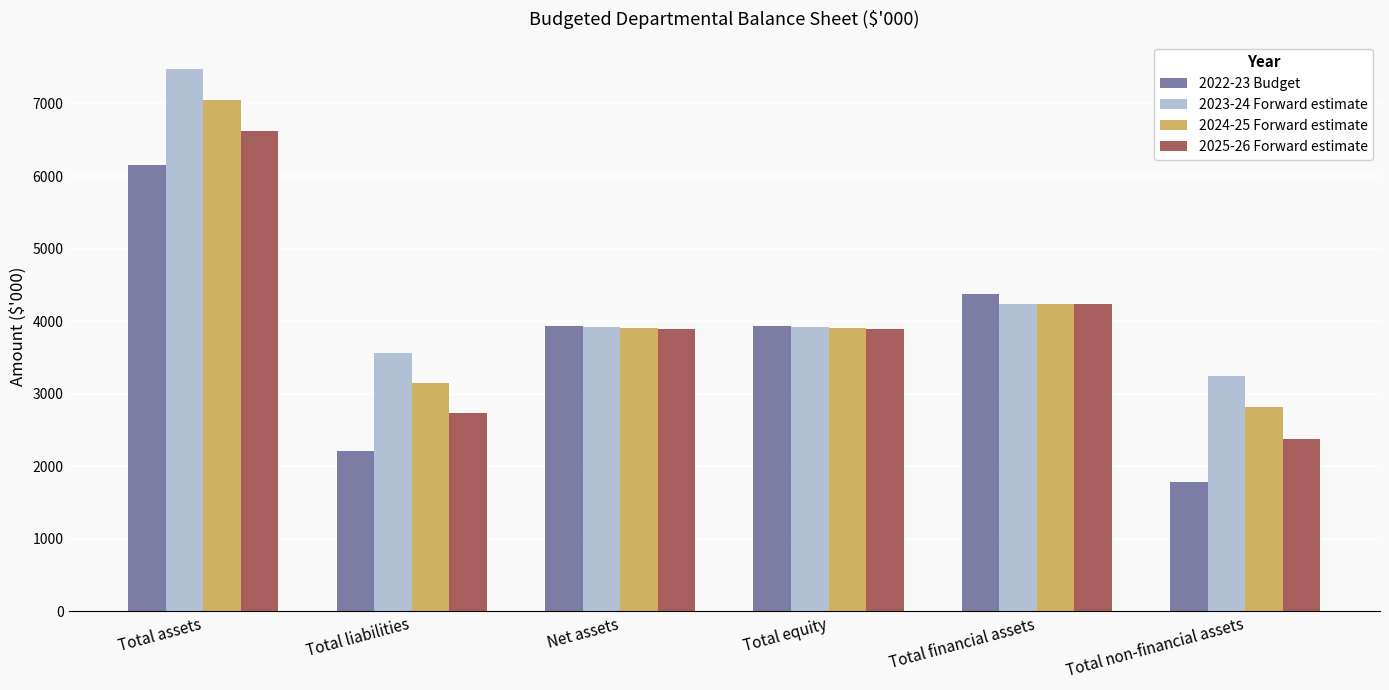

How many groups of bars are there?

6